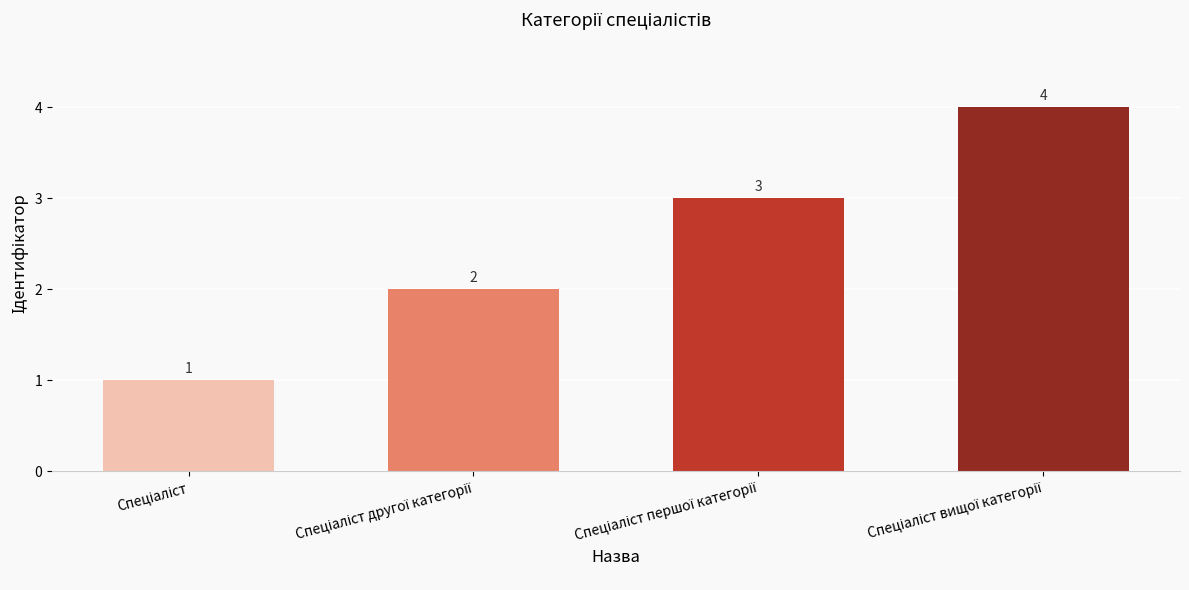

How many distinct data groups are displayed?

1